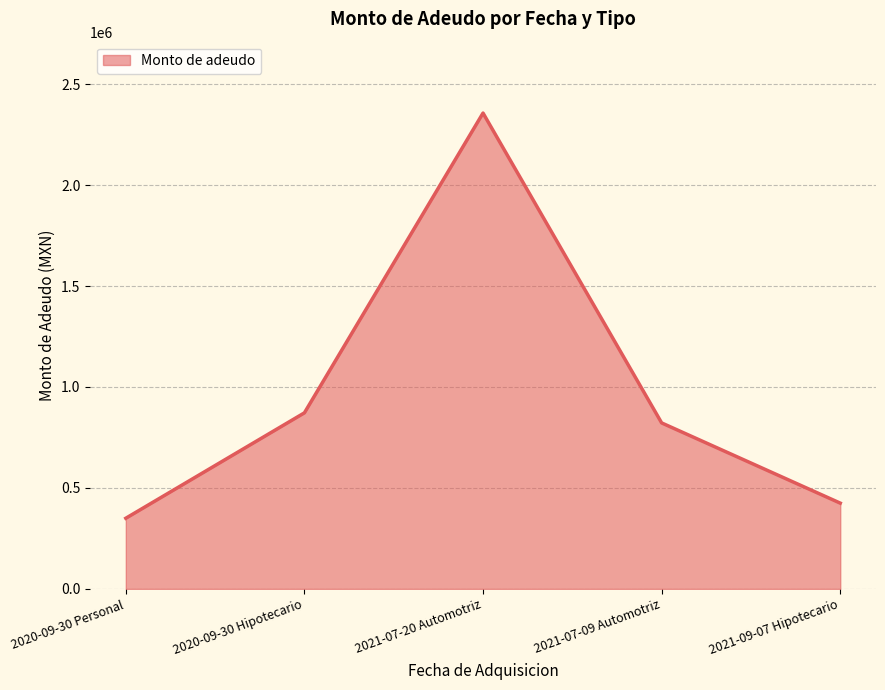

Reading left to right, list all the values displayed in this chart.

2020-09-30 Personal=350080	2020-09-30 Hipotecario=872000	2021-07-20 Automotriz=2356400	2021-07-09 Automotriz=822100	2021-09-07 Hipotecario=424900